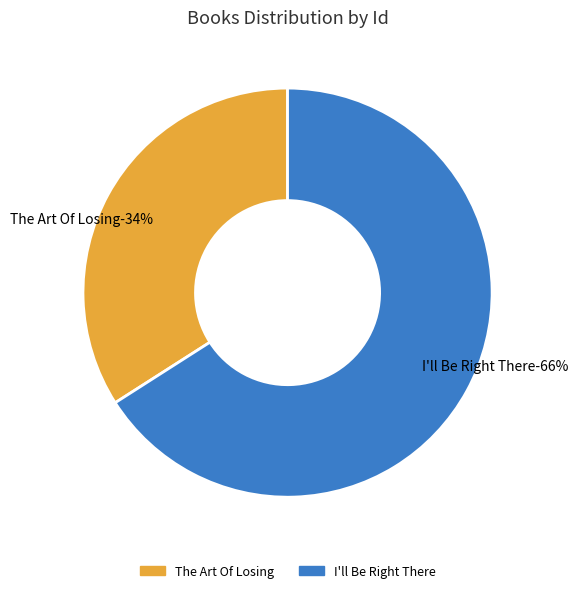

Which slice is the largest?

I'll Be Right There